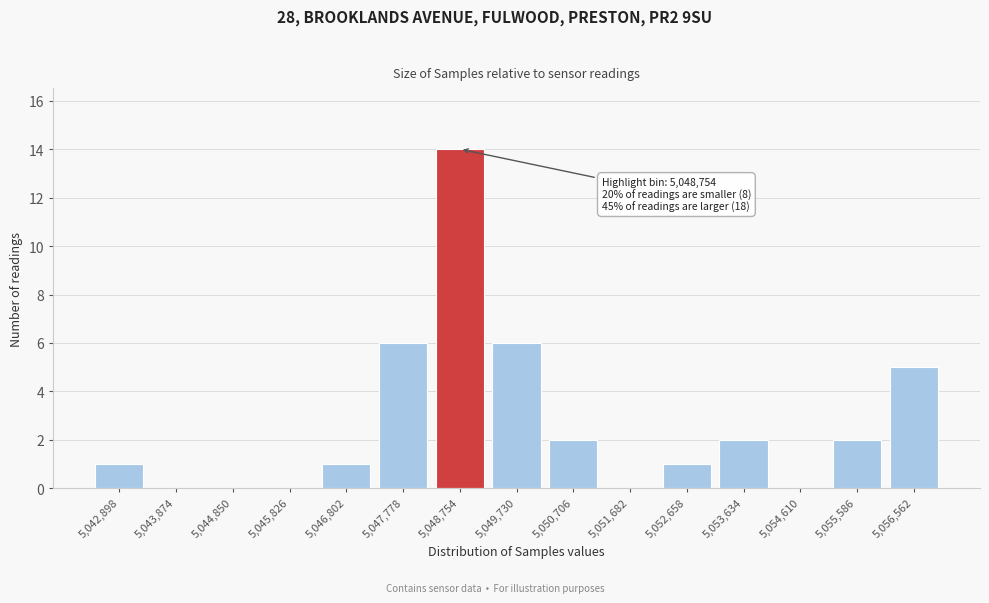

Reading left to right, what are all the values shown in this chart?

5,042,898=1	5,043,874=0	5,044,850=0	5,045,826=0	5,046,802=1	5,047,778=6	5,048,754=14	5,049,730=6	5,050,706=2	5,051,682=0	5,052,658=1	5,053,634=2	5,054,610=0	5,055,586=2	5,056,562=5